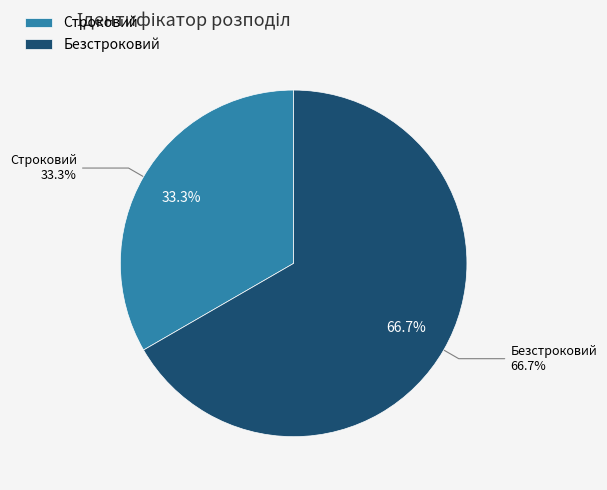

How many segments does this pie chart have?

2